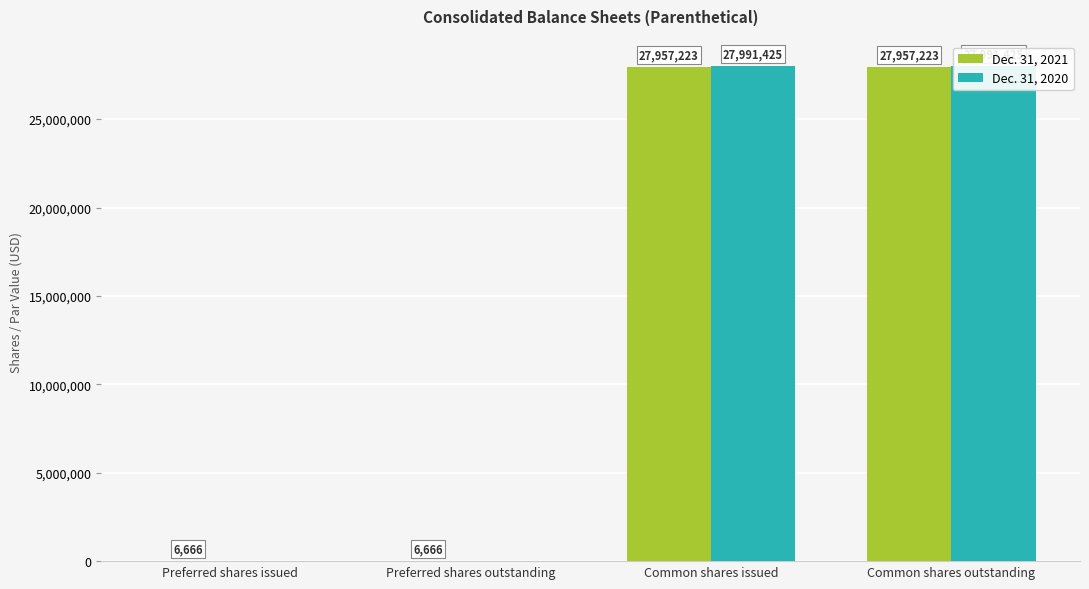

What is the label of the 3rd bar from the right?

Preferred shares outstanding